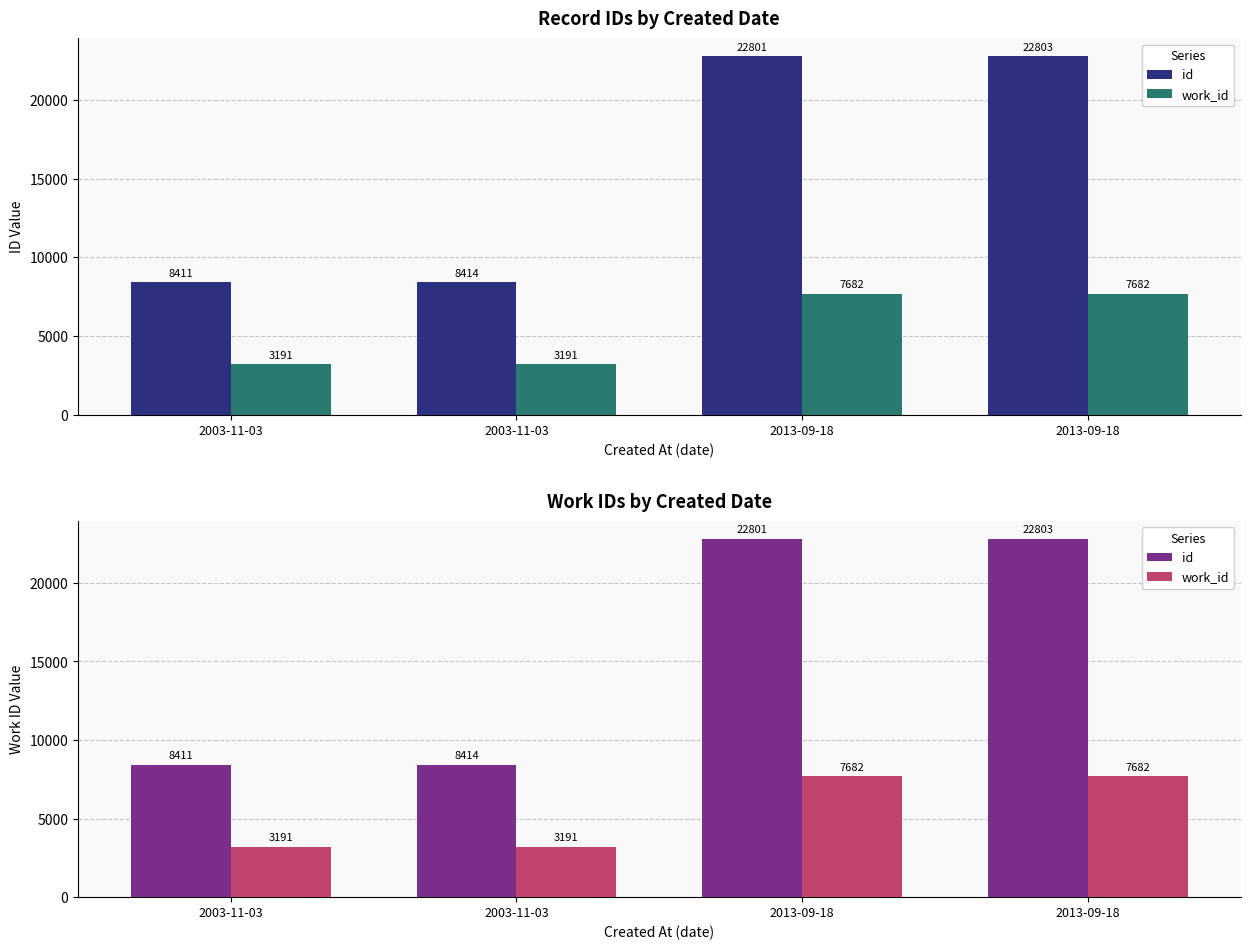

What is the highest value of the id series?

22803